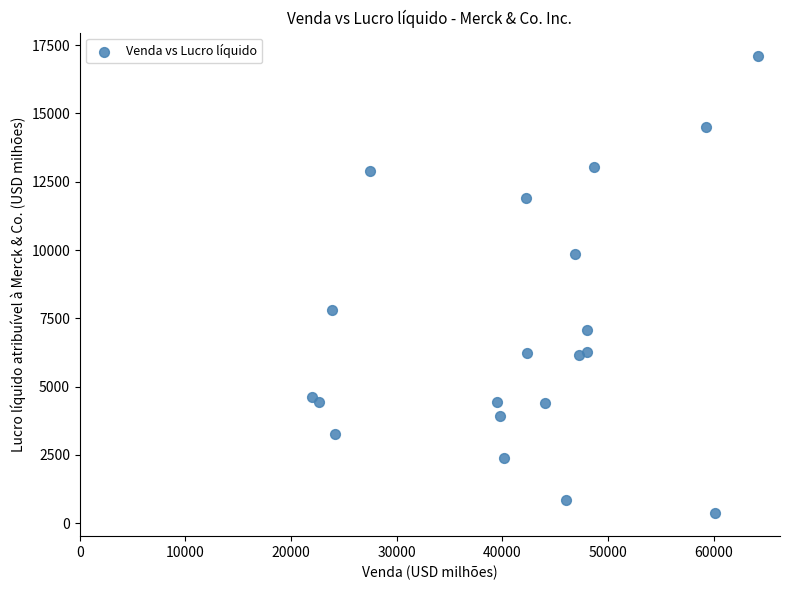

What is the range of X values (max minus min)?

42156